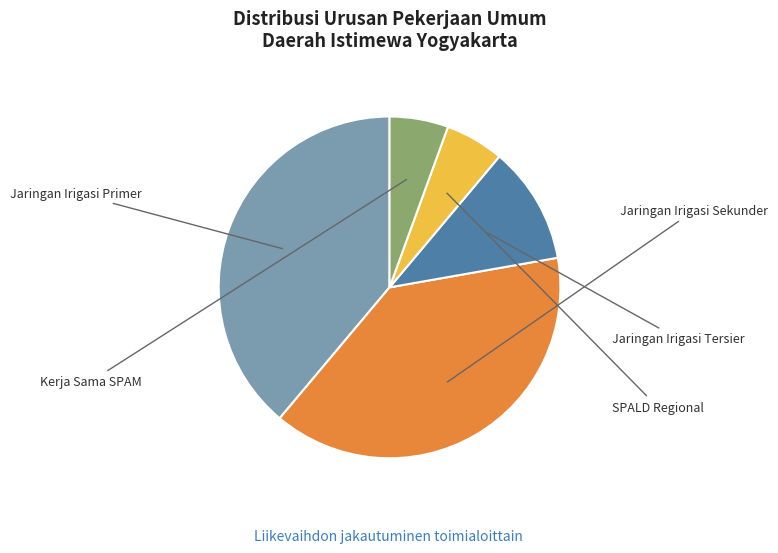

To the nearest percent, what portion does Kerja Sama SPAM represent?

6%